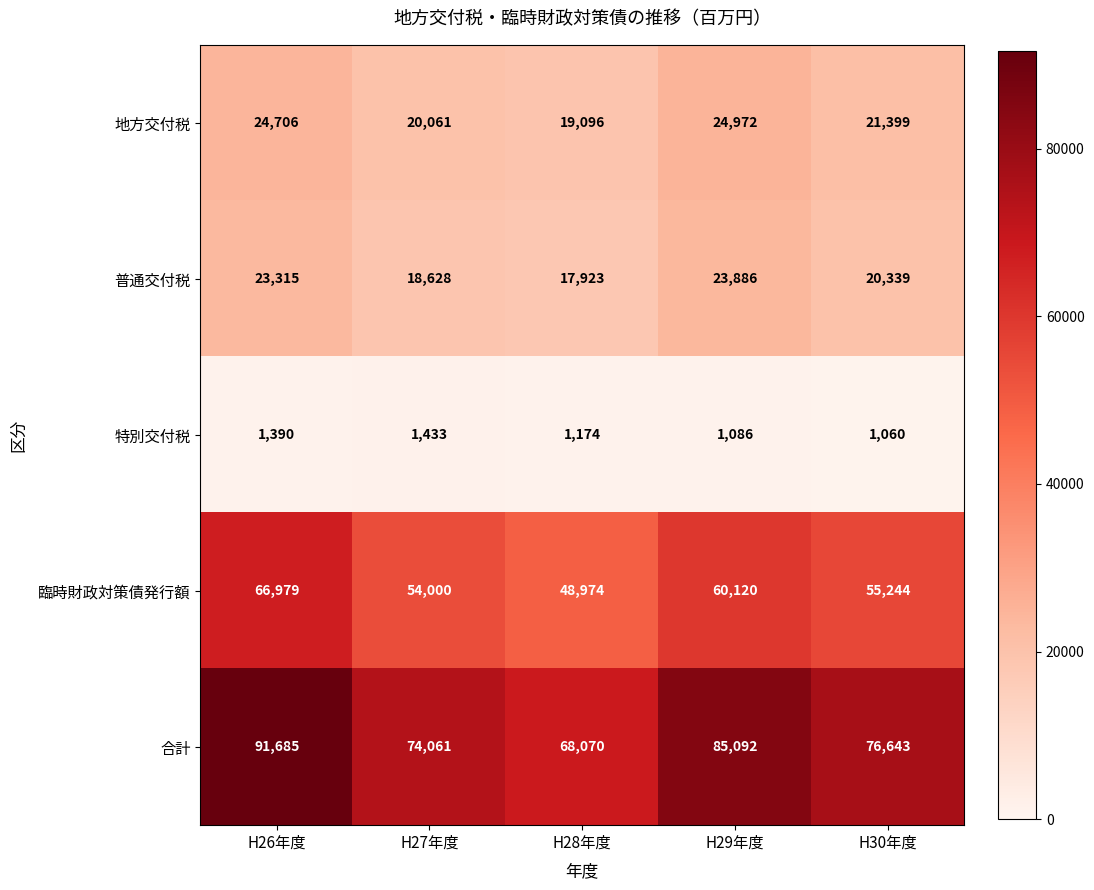

Where is 普通交付税 nearest to the value 20904?

H30年度